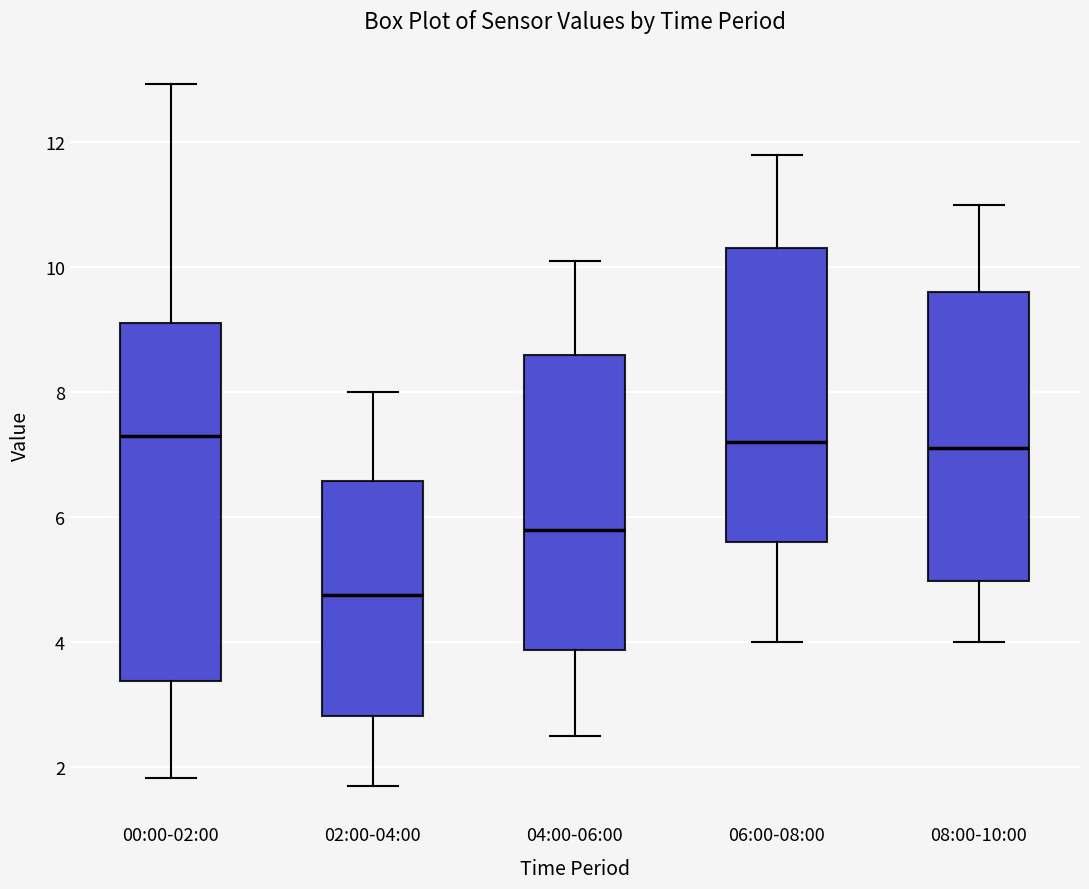

Reading left to right, read every box against the y-axis: the position of its median line, the range the box covers, and the ends of its whiskers. The values are not printed on the chart, so give them approximately, as read against the axis.

00:00-02:00: median 7.4, box 3.4 to 9.2, whiskers 1.8 to 13.0
02:00-04:00: median 4.8, box 2.8 to 6.6, whiskers 1.8 to 8.0
04:00-06:00: median 5.8, box 3.8 to 8.6, whiskers 2.6 to 10.2
06:00-08:00: median 7.2, box 5.6 to 10.4, whiskers 4.0 to 11.8
08:00-10:00: median 7.2, box 5.0 to 9.6, whiskers 4.0 to 11.0